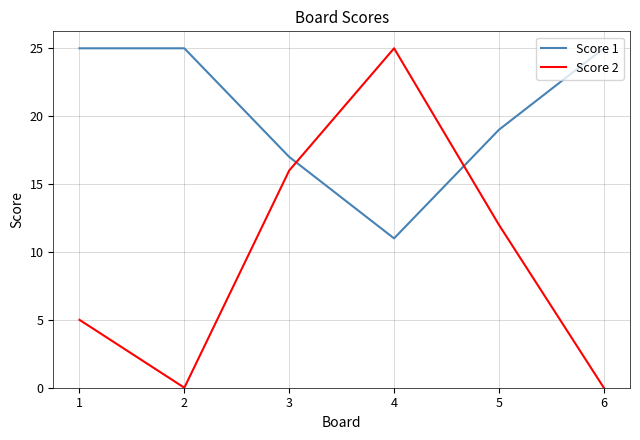

Which series has the largest range (max minus min)?

Score 2